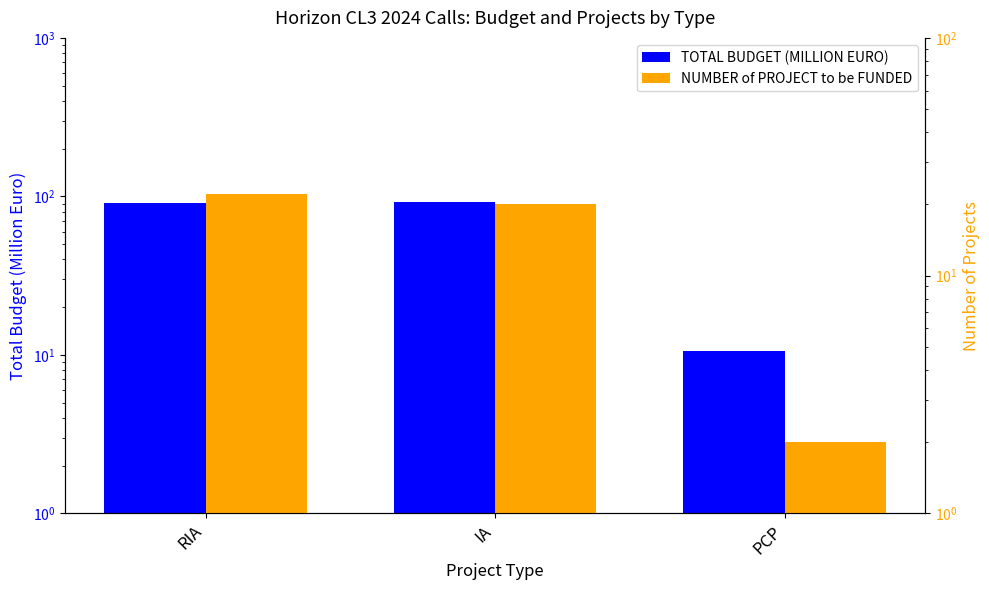

What is the sum of all NUMBER of PROJECT to be FUNDED values?

44.0